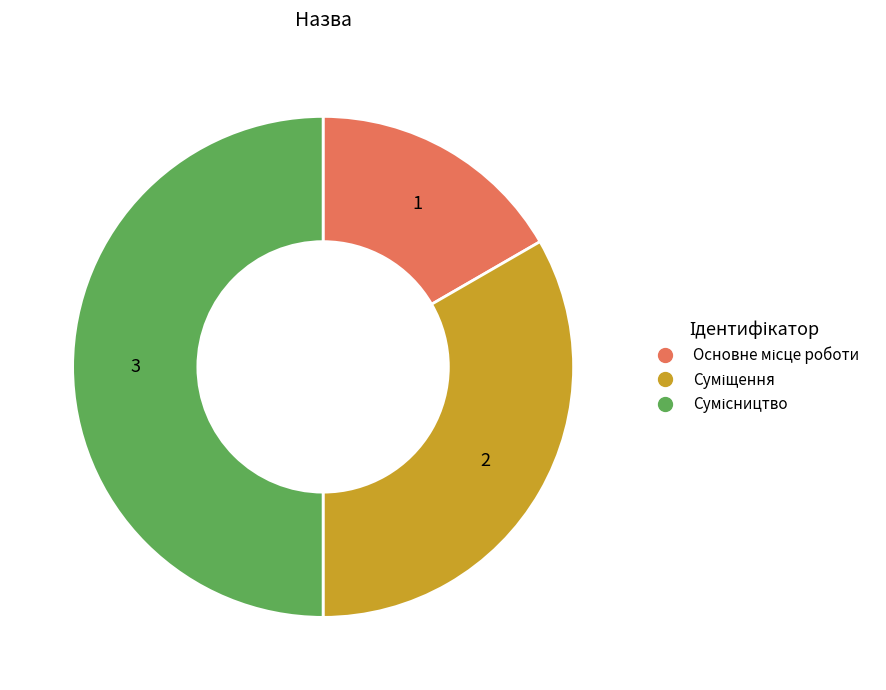

Which category has the biggest portion of the pie?

Сумісництво